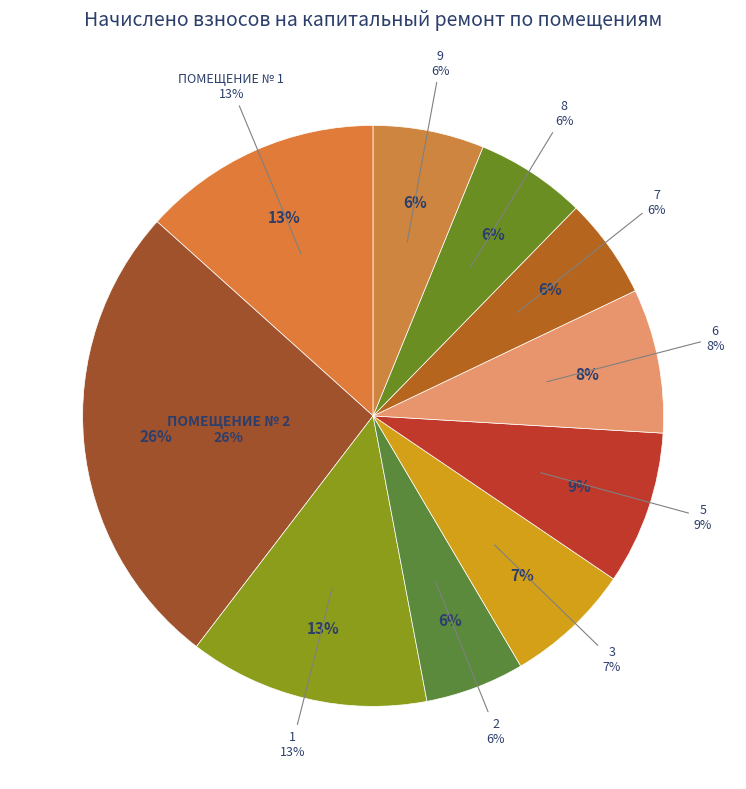

How many segments does this pie chart have?

10